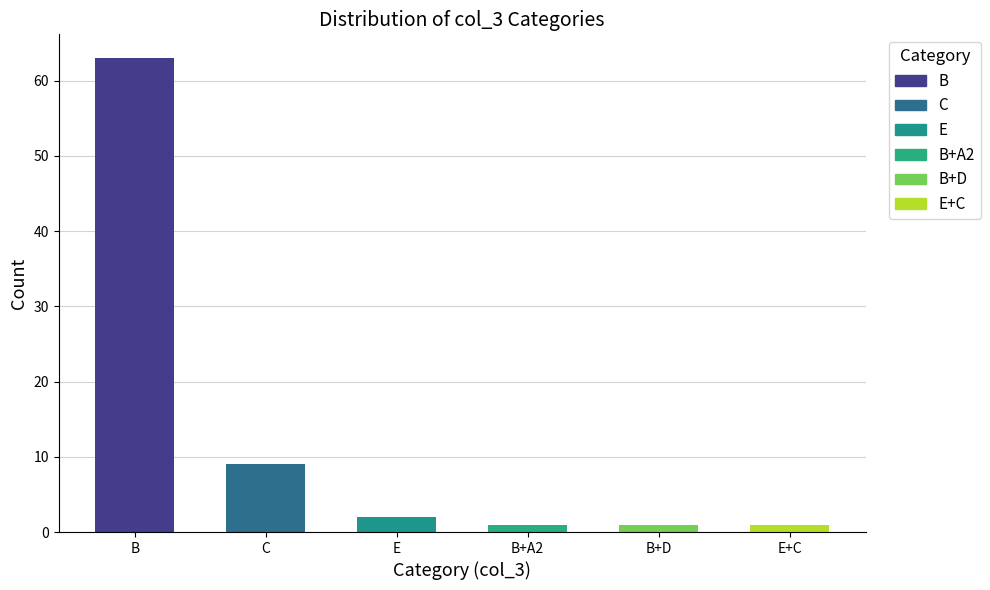

Are the bars grouped side by side (vs. stacked)?

No